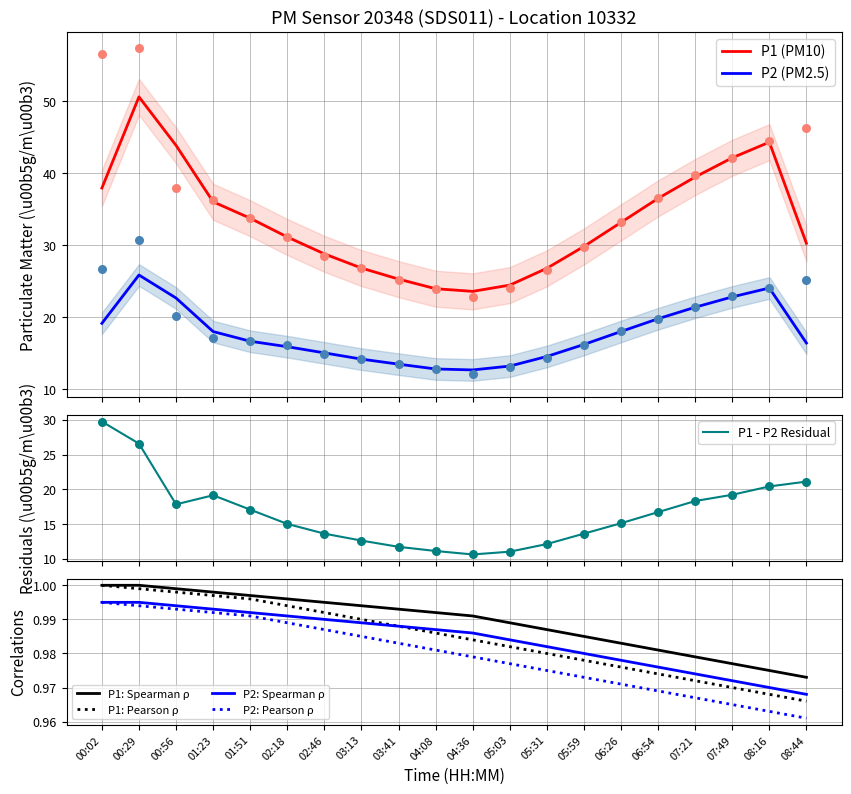

Which series reaches the maximum Y coordinate?

P1